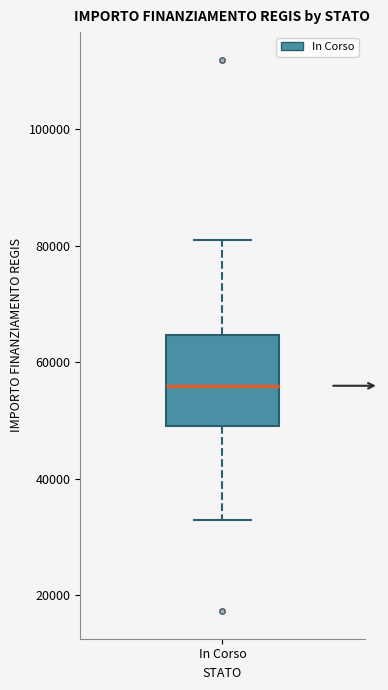

Read this box plot against the y-axis: the position of the median line, the range covered by the box, and the ends of both whiskers. The values are not printed on the chart, so give them approximately, as read against the axis.

median 56000, box 50000 to 64000, whiskers 32000 to 80000